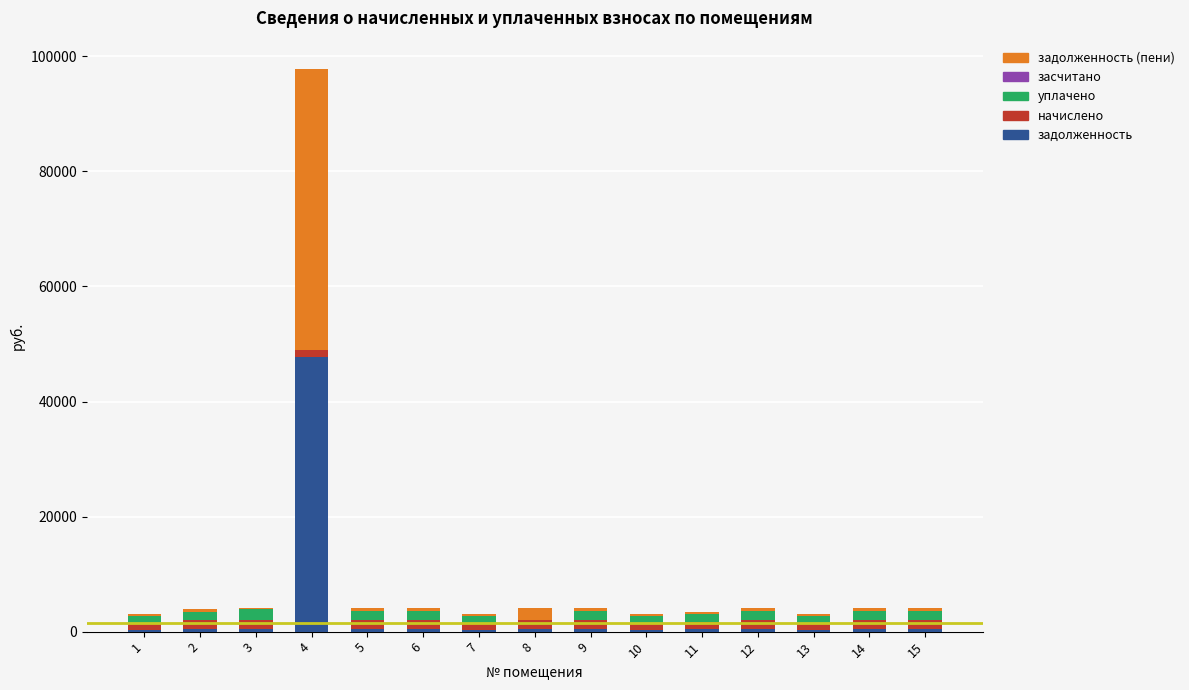

At which category is the sum across all series the highest?

4